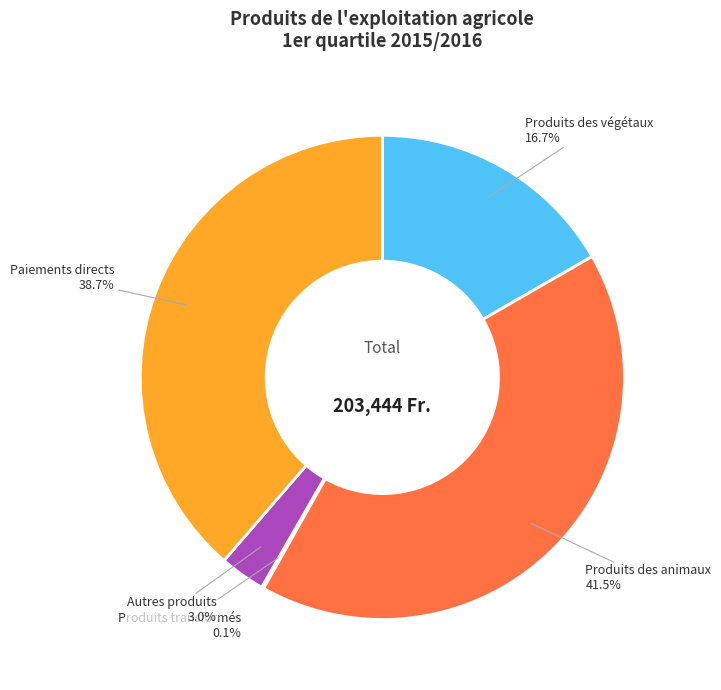

Which slice is the largest?

Produits des animaux